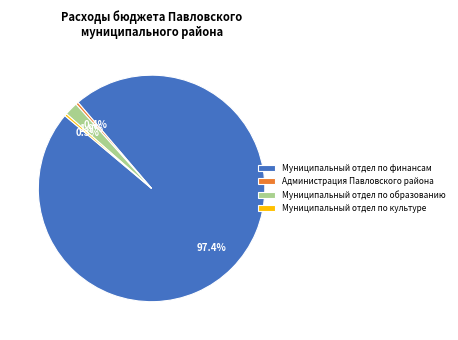

To the nearest percent, what is the difference between the Муниципальный отдел по финансам and Администрация Павловского района slice percentages?

97%